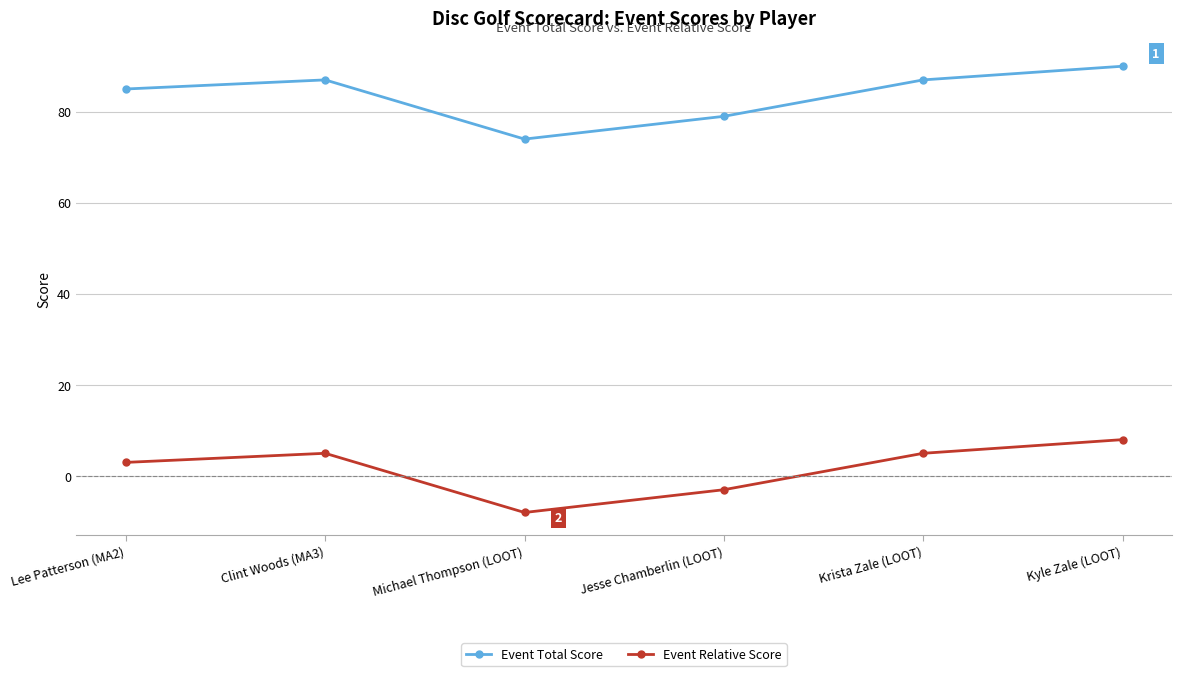

What is the sum of the Event Total Score values at Kyle Zale (LOOT) and Krista Zale (LOOT)?

177